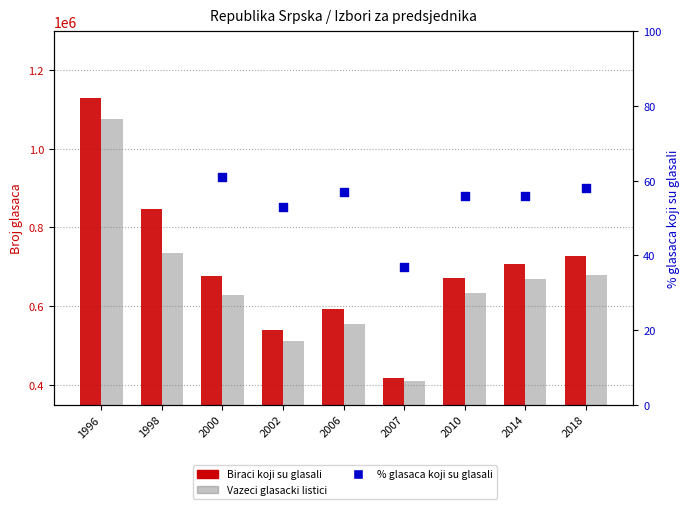

Which series reaches the minimum Y coordinate?

Vazeci glasacki listici